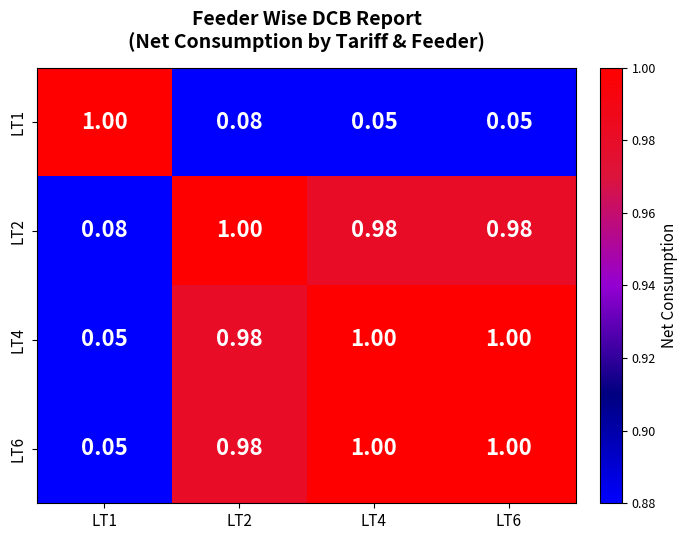

Is the value of LT2 at LT1 greater than the value of LT6 at LT6?

No